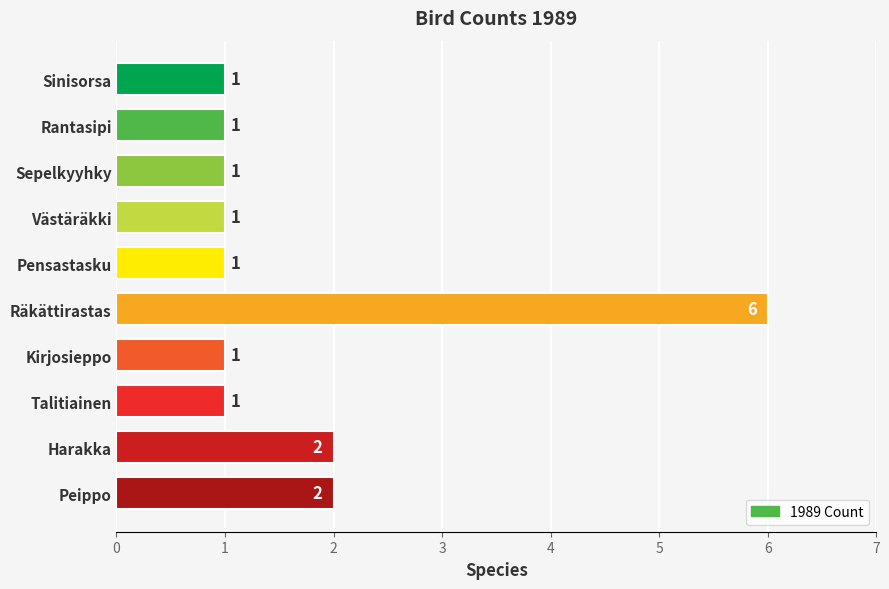

What is the change in value from Talitiainen to Harakka?

+1